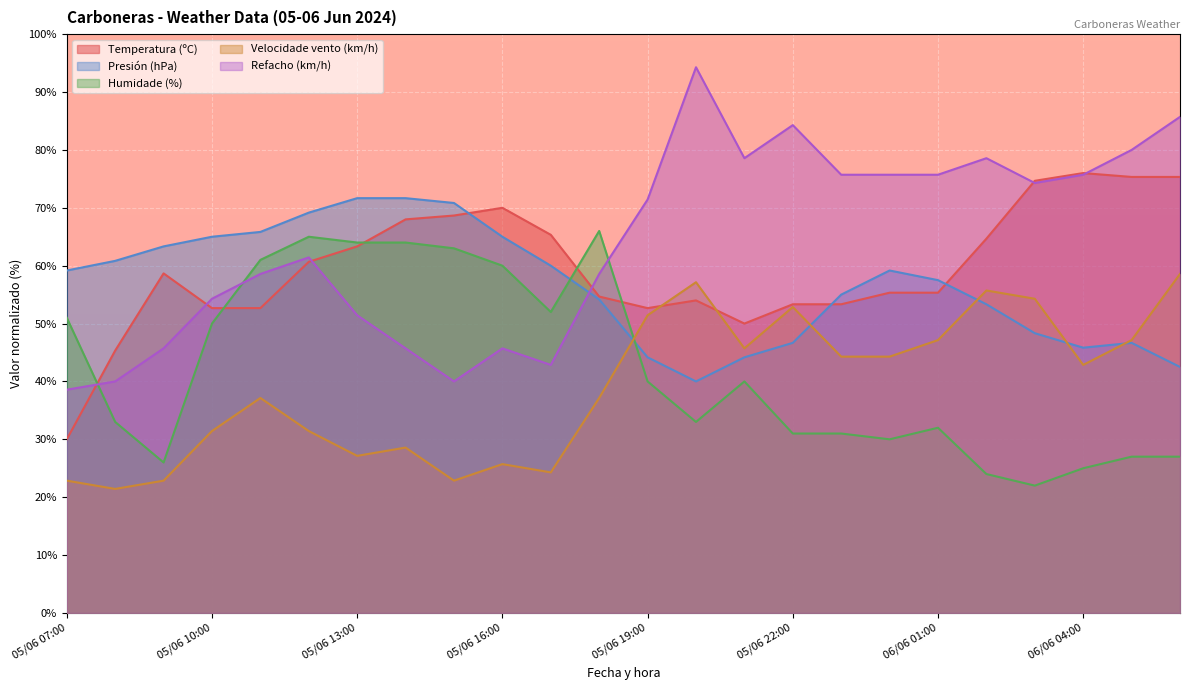

Which series changed the most between 05/06 09:00 and 05/06 23:00?

Refacho (km/h)